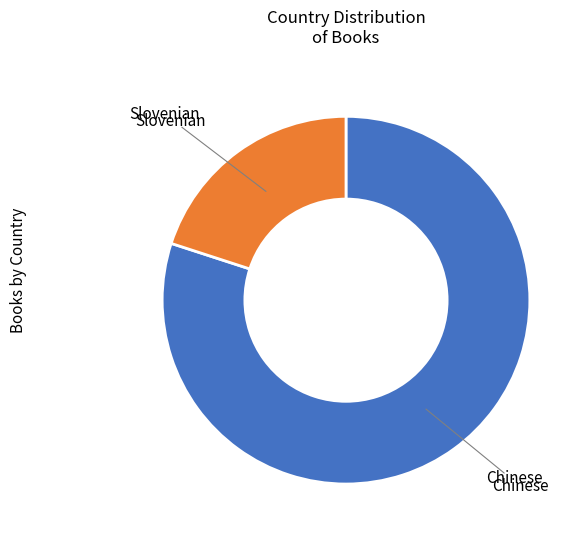

Which category has the smallest portion of the pie?

Slovenian